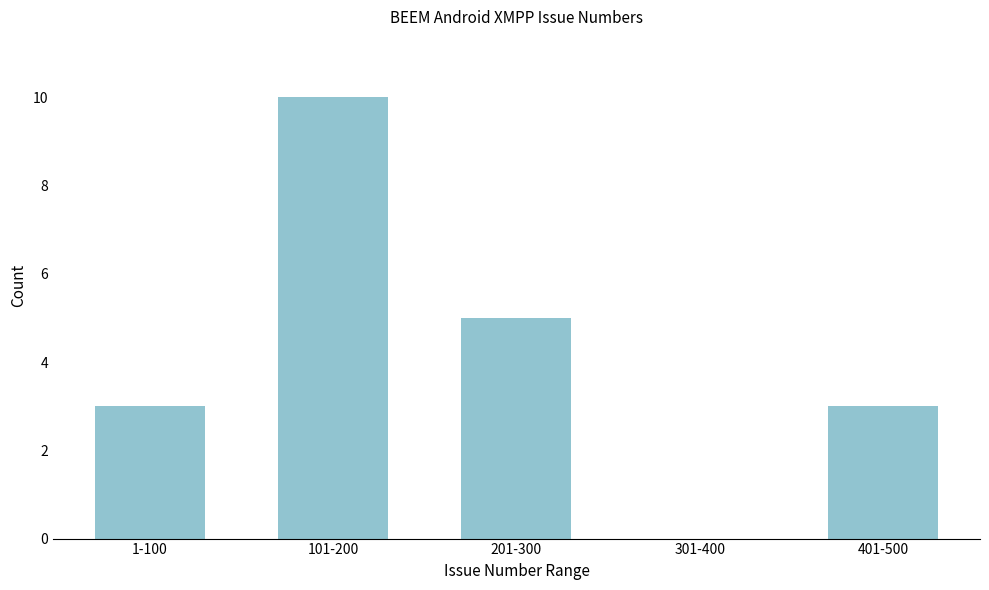

Reading left to right, what are all the values shown in this chart?

1-100=3	101-200=10	201-300=5	301-400=0	401-500=3